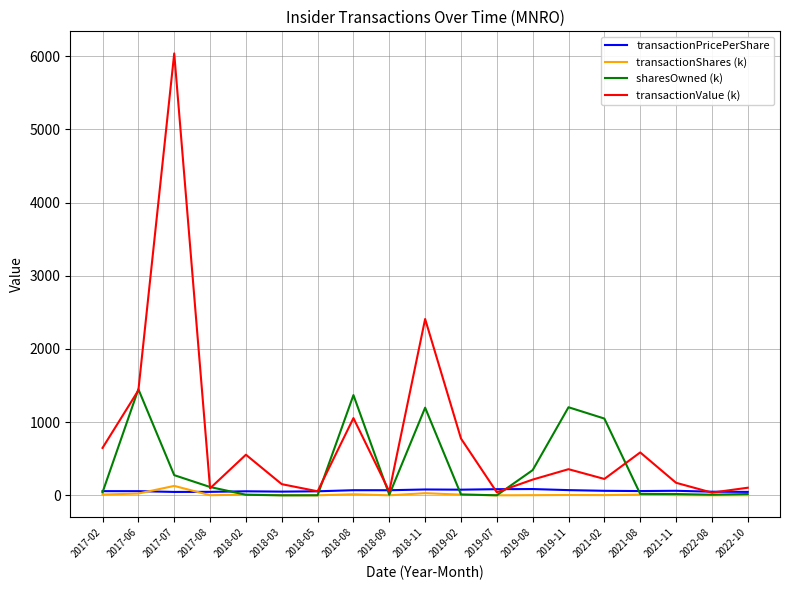

What are all the series names shown in the legend?

transactionPricePerShare, transactionShares (k), sharesOwned (k), transactionValue (k)